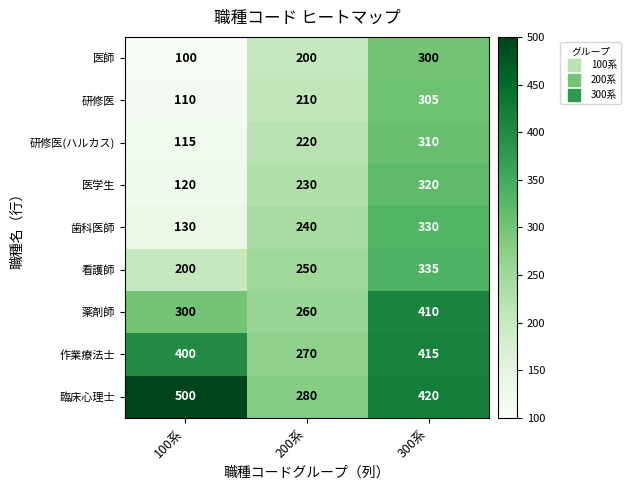

The value of 研修医(ハルカス) at 200系 is 374. True or false?

False